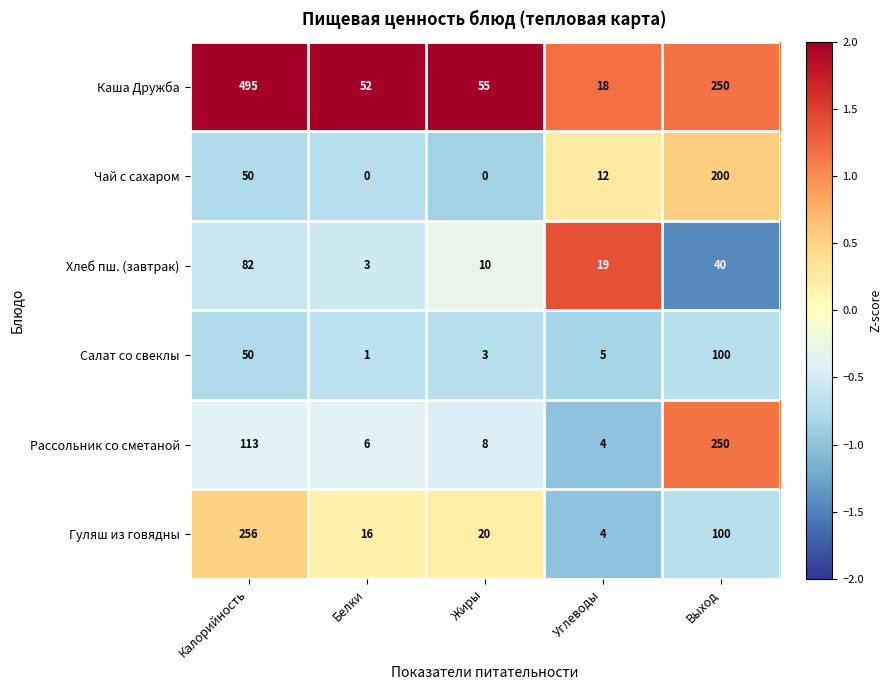

Is the value of Рассольник со сметаной at Углеводы greater than the value of Гуляш из говядны at Жиры?

No